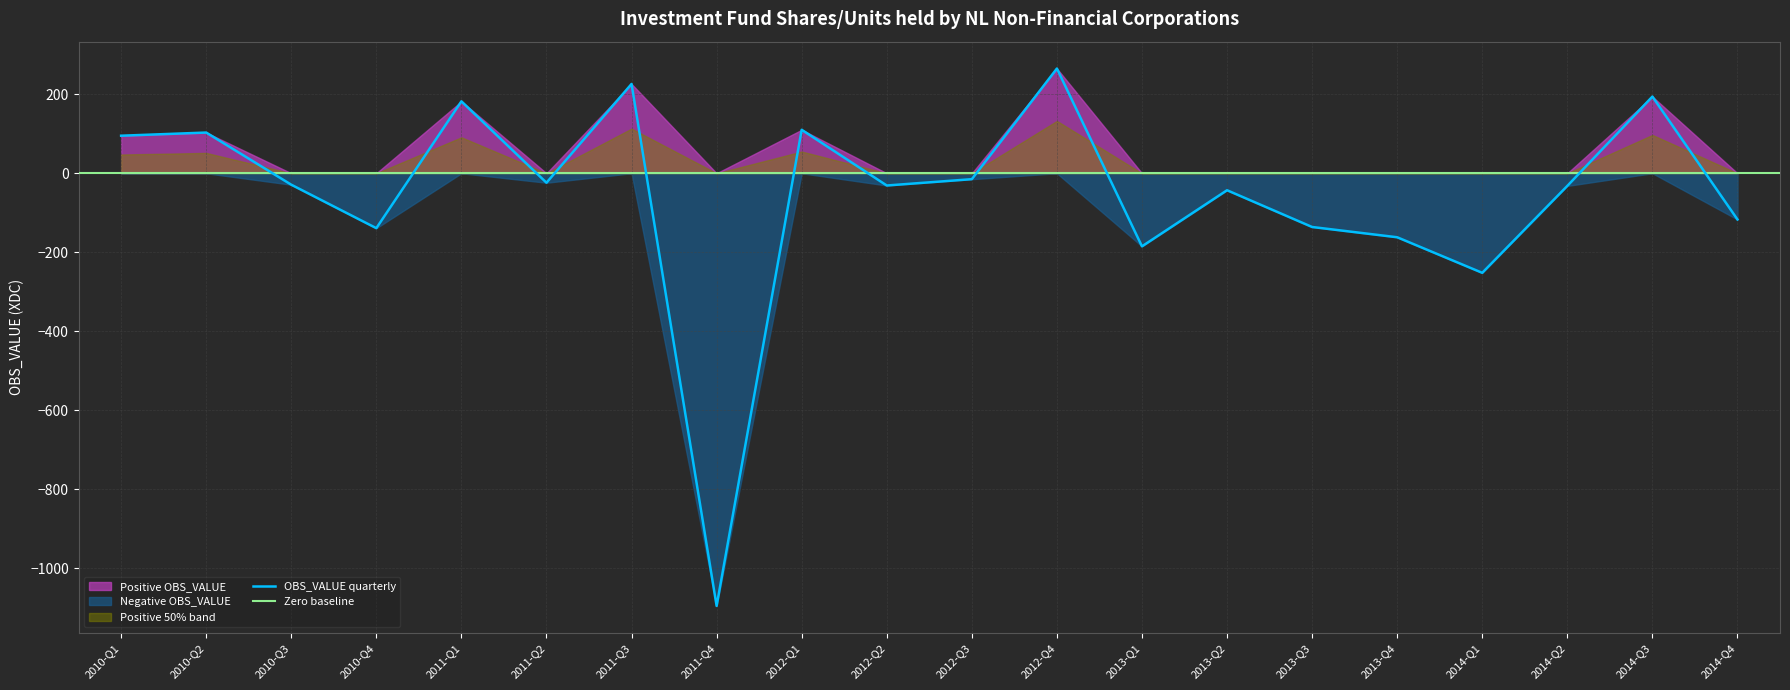

What position from the right is 2014-Q4?

1